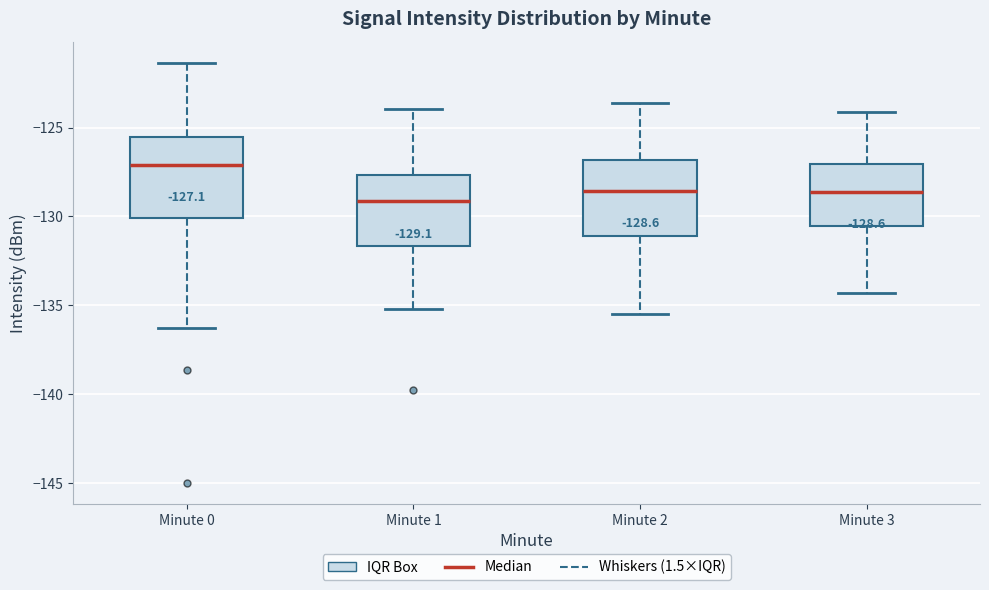

Which box's median line is the highest?

Minute 0